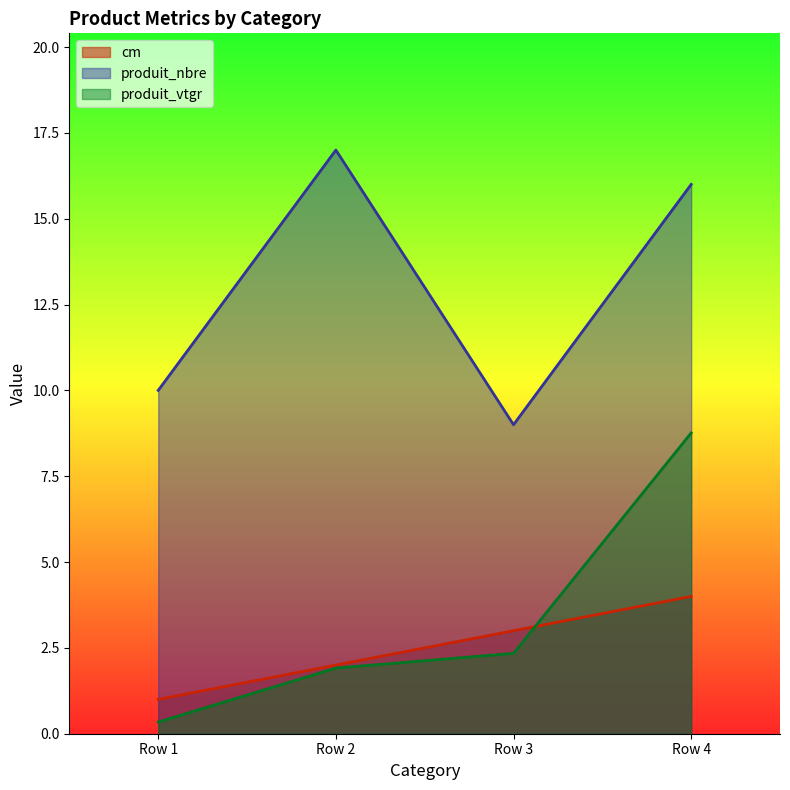

What is the value of the cm point at the 1st from the left?

1.0